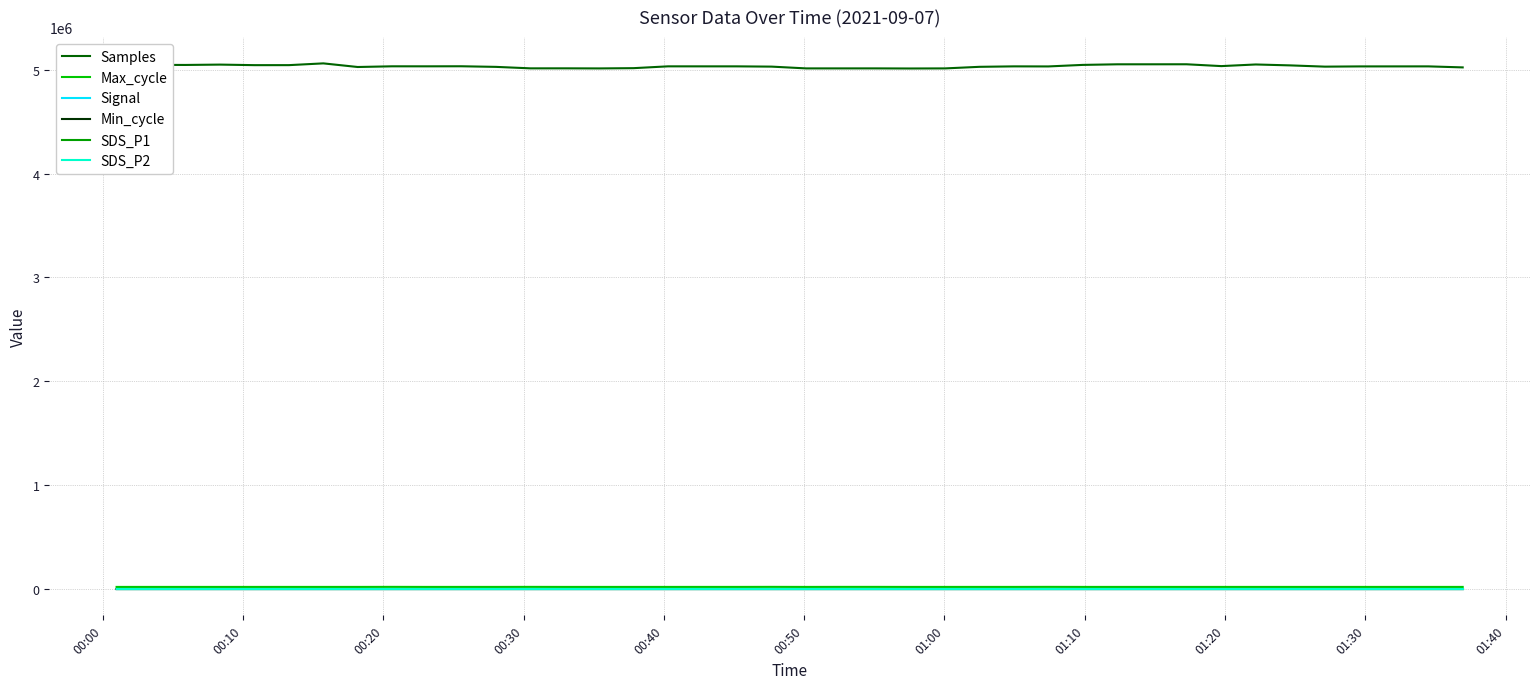

Which series has the largest total across all categories?

Samples